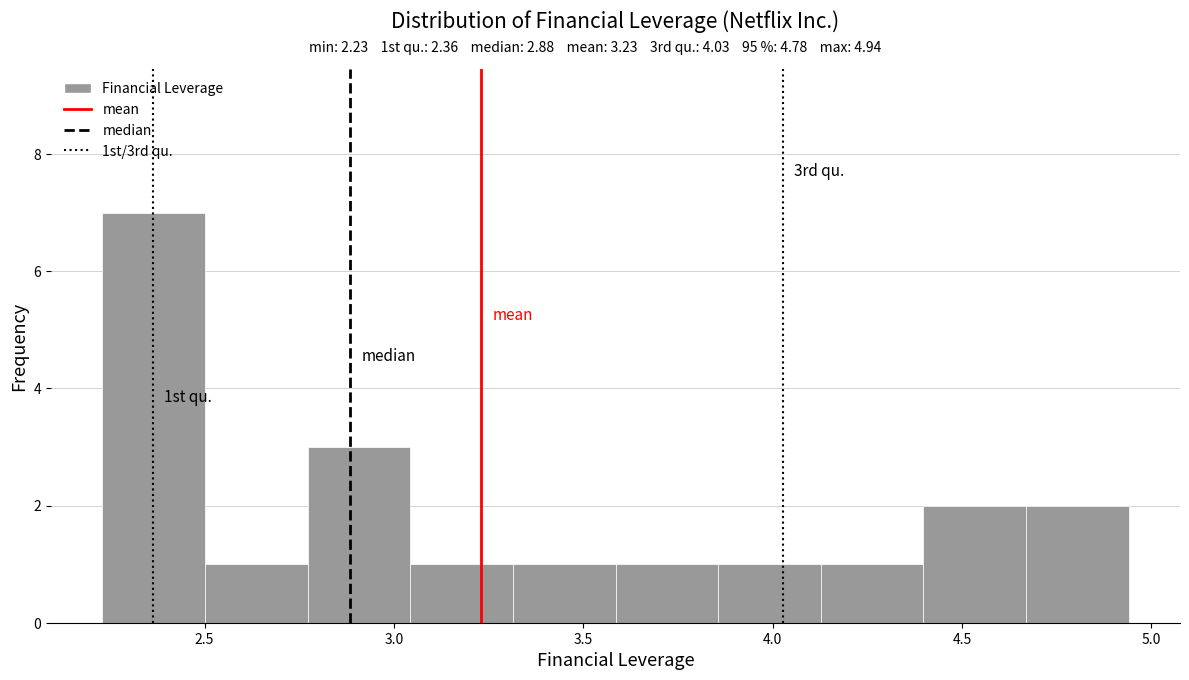

Which range on the x-axis has the tallest bar?

2.25 to 2.50